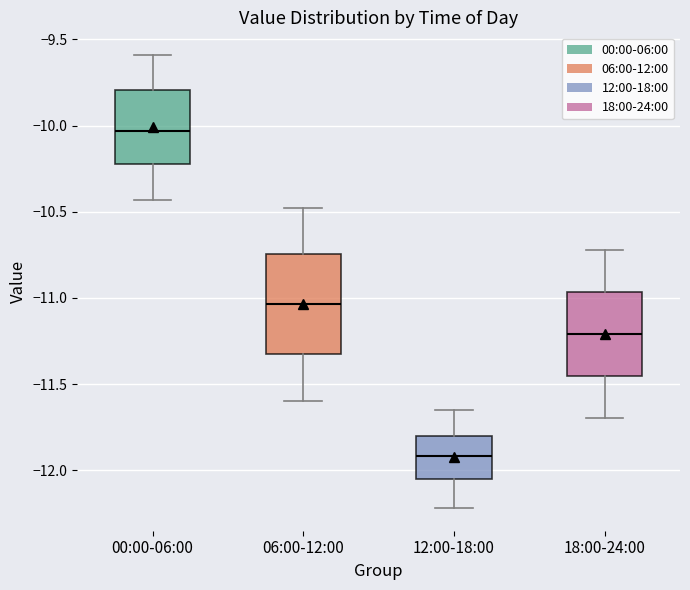

Where does the lower whisker of the box for 12:00-18:00 end on the y-axis? The values are not printed on the chart, so give them approximately, as read against the axis.

-12.20